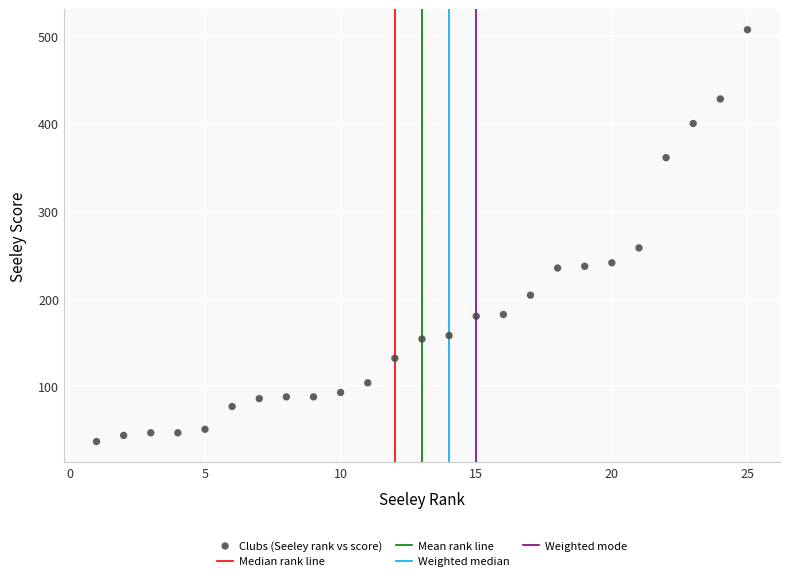

What Y value in the scatter plot is closest to 272?

258